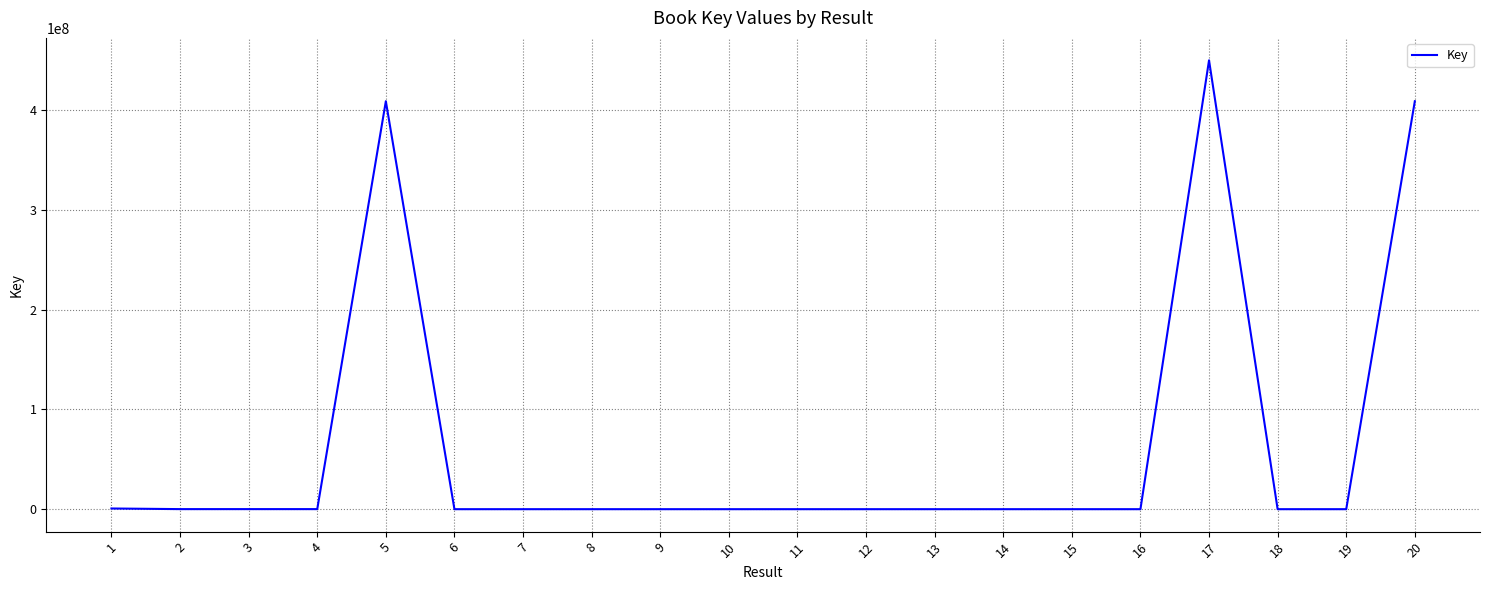

What is the greatest value displayed?

449569761